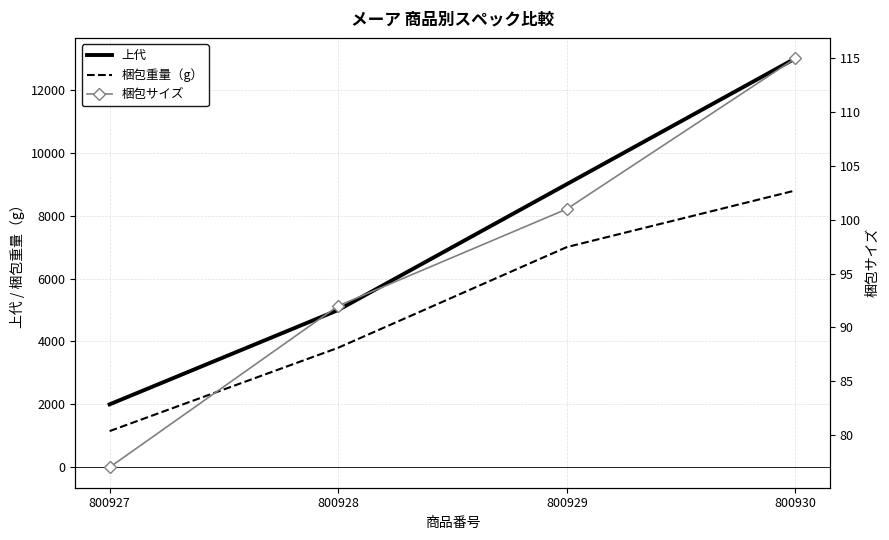

At which category is the sum across all series the highest?

800930